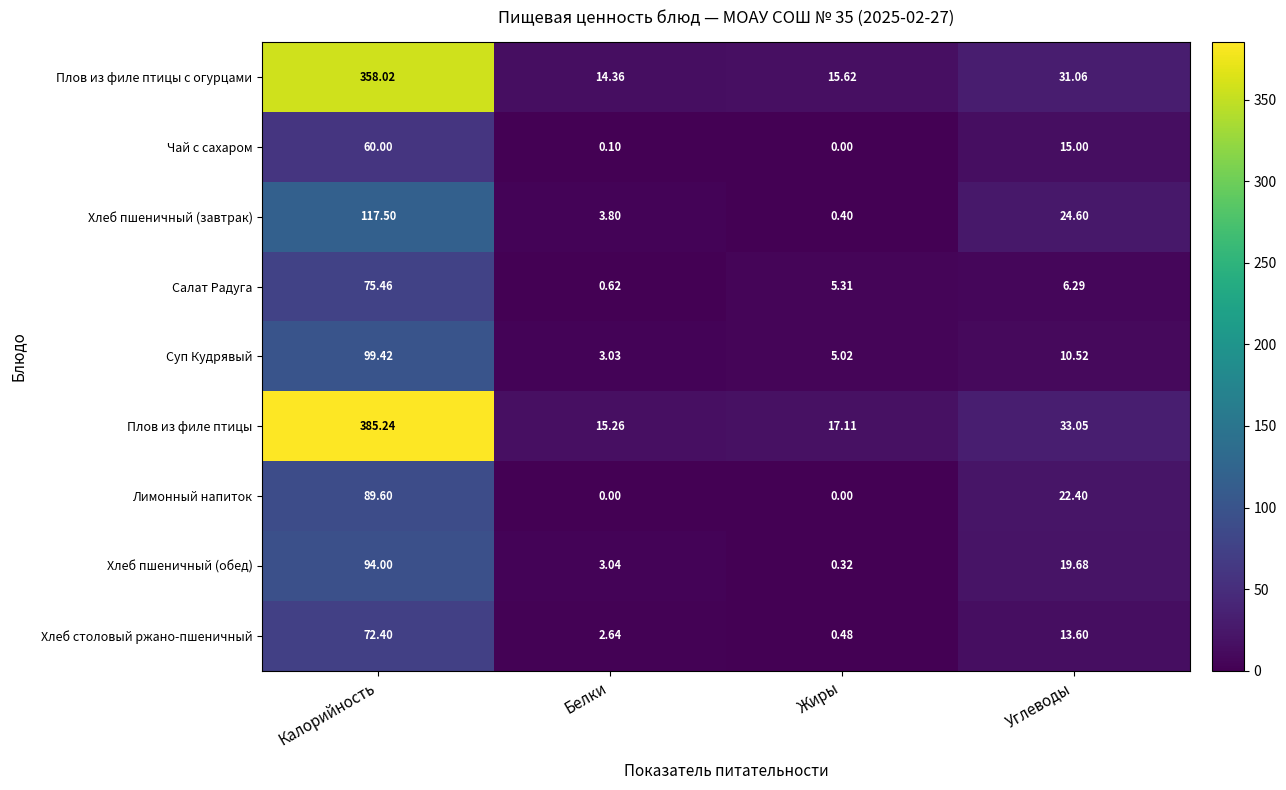

What is the spread (max minus min) of values at Калорийность?

325.2